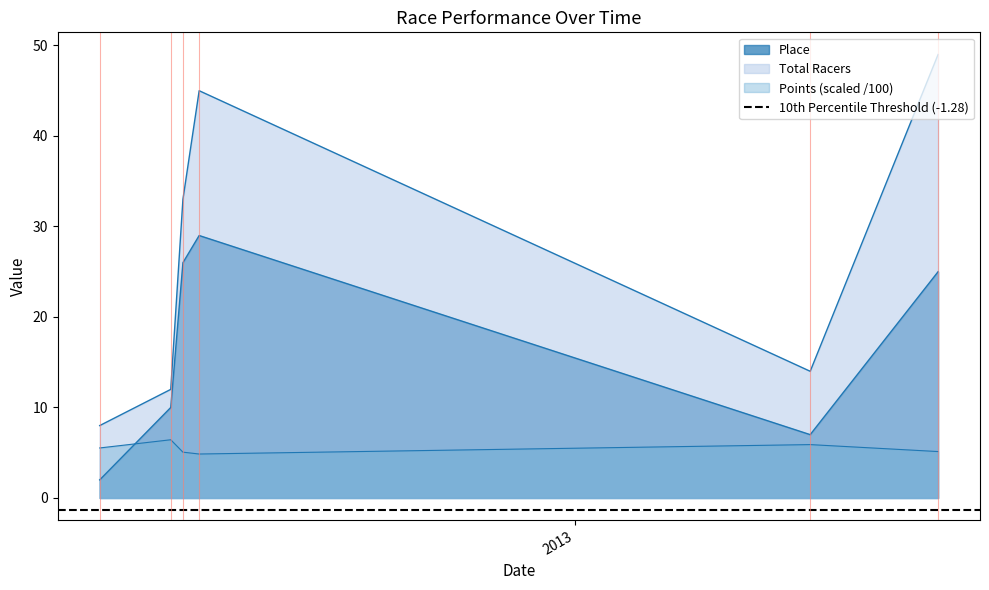

The value of Points at 2013-06-29 is 5.1. True or false?

True